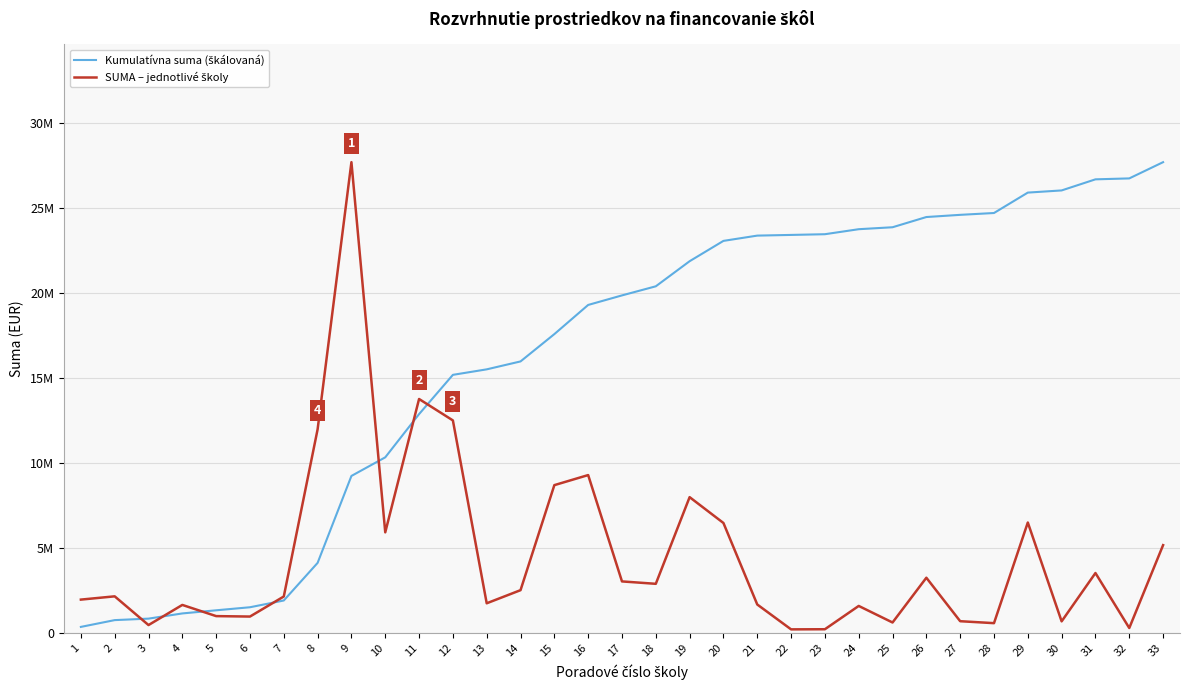

Does the chart have visible grid lines?

Yes